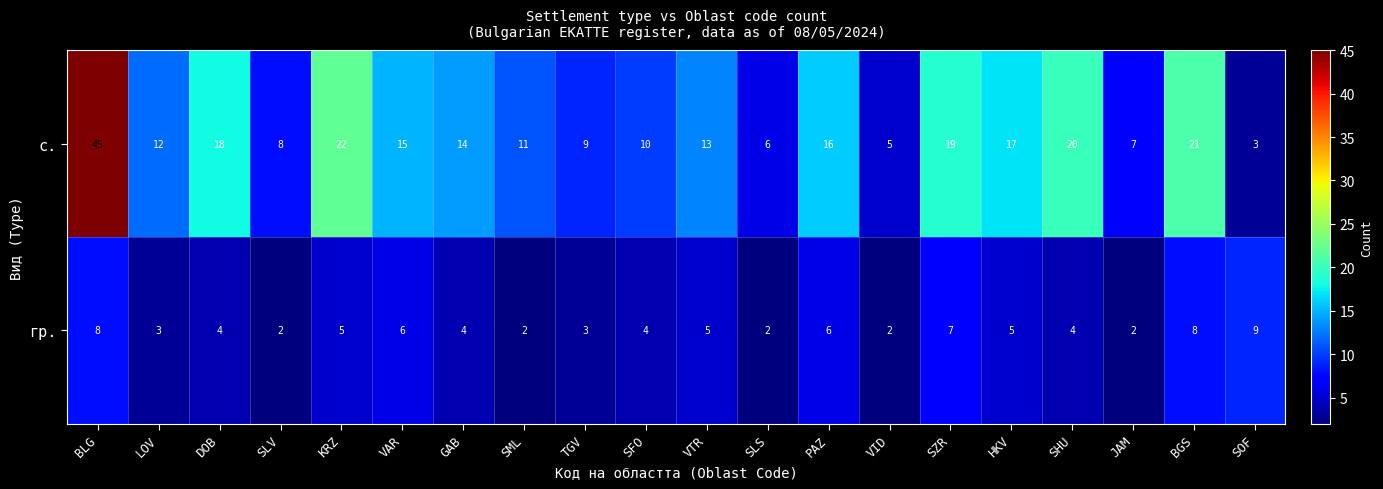

What is the sum of the гр. values at SOF and BGS?

17